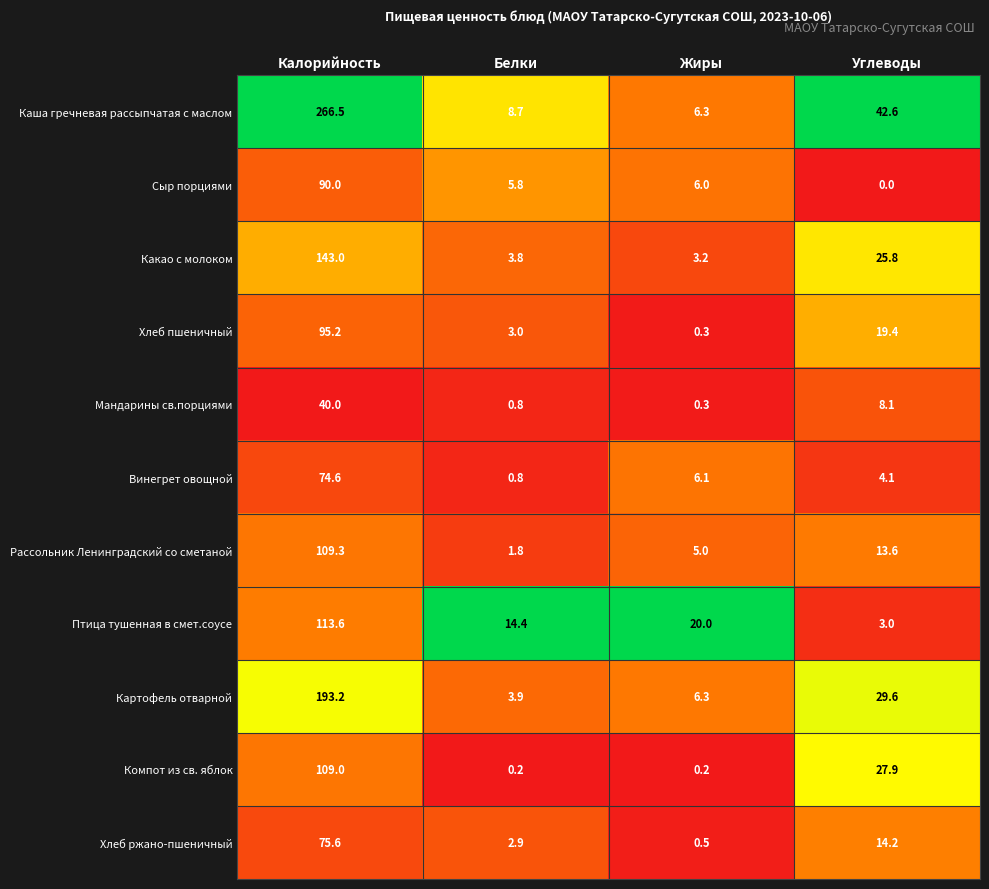

At Углеводы, list the series in order from largest to smallest.

Каша гречневая рассыпчатая с маслом, Картофель отварной, Компот из св. яблок, Какао с молоком, Хлеб пшеничный, Хлеб ржано-пшеничный, Рассольник Ленинградский со сметаной, Мандарины св.порциями, Винегрет овощной, Птица тушенная в смет.соусе, Сыр порциями